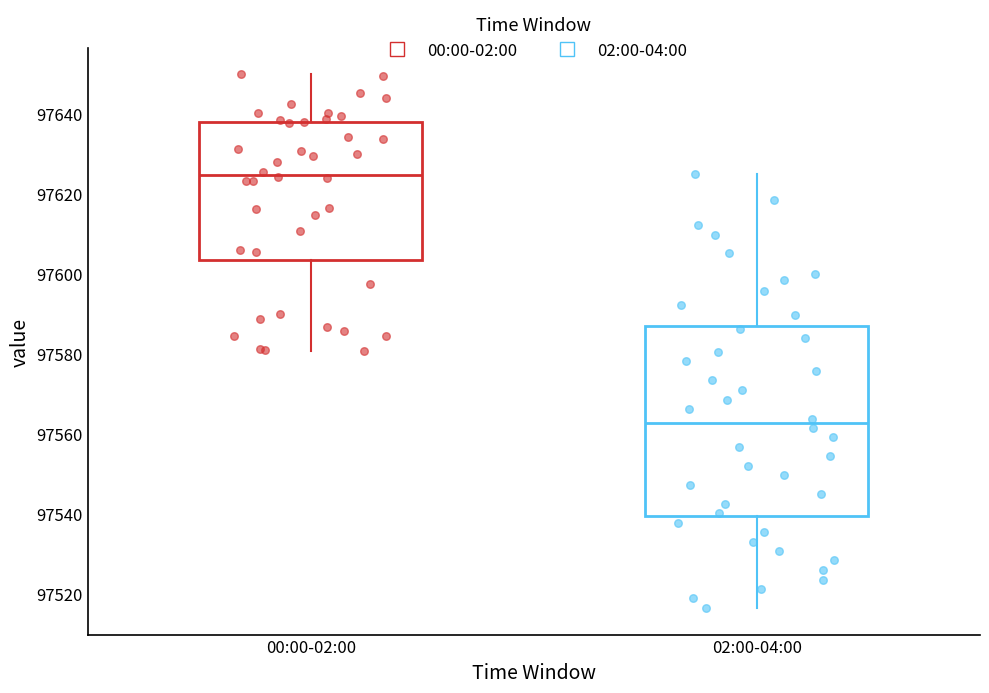

Comparing the boxes themselves (not the whiskers), which one is the tallest?

02:00-04:00